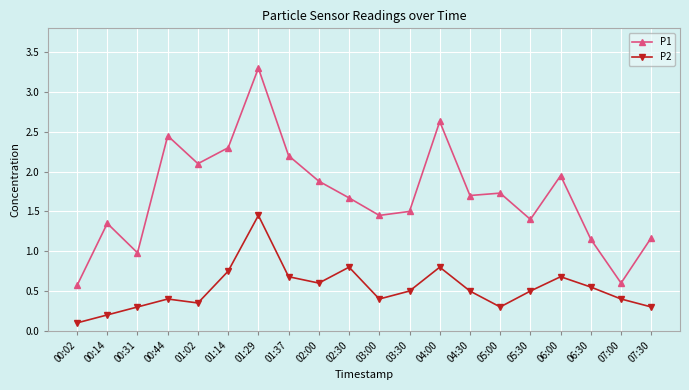

At how many categories does at least one series exceed 1?

17